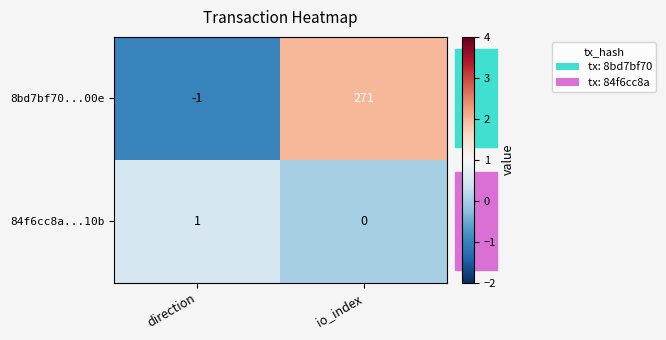

Which label corresponds to the smallest value in the chart?

direction